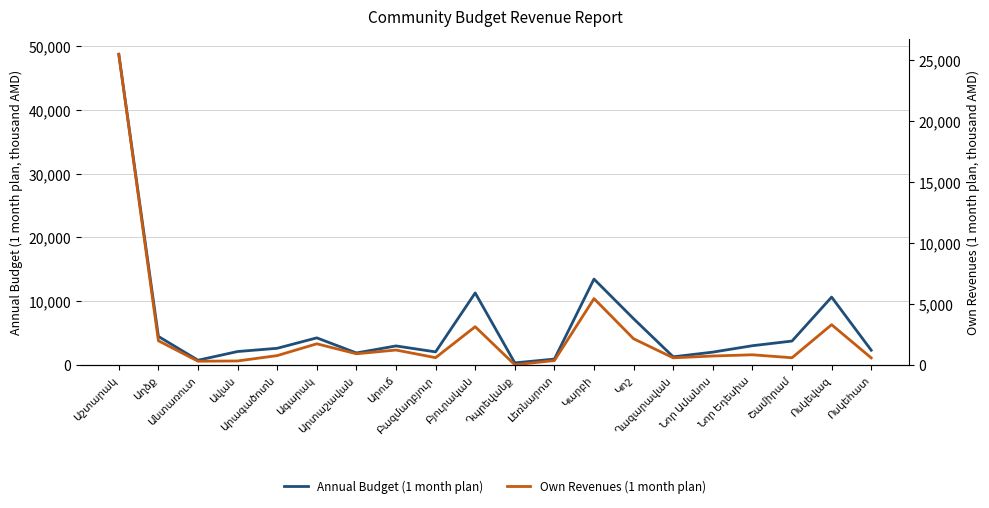

True or false: Own Revenues (1 month plan) has more than 2 interior local peaks.

True